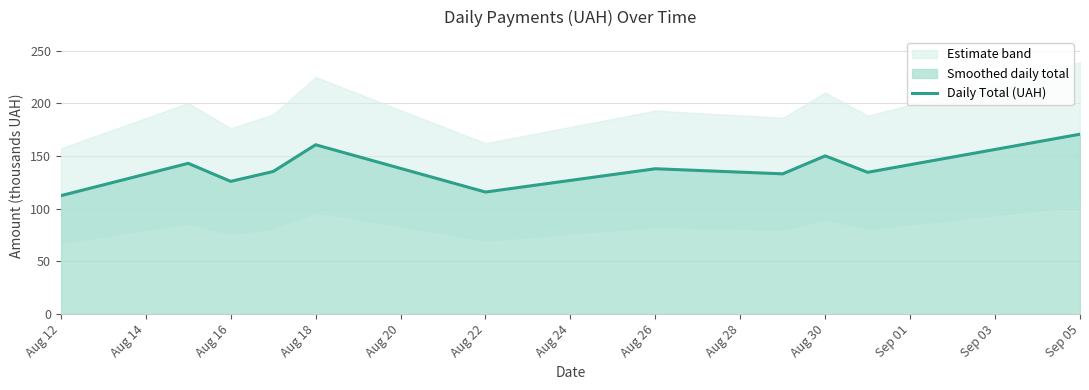

What is the smallest value displayed?

112.4